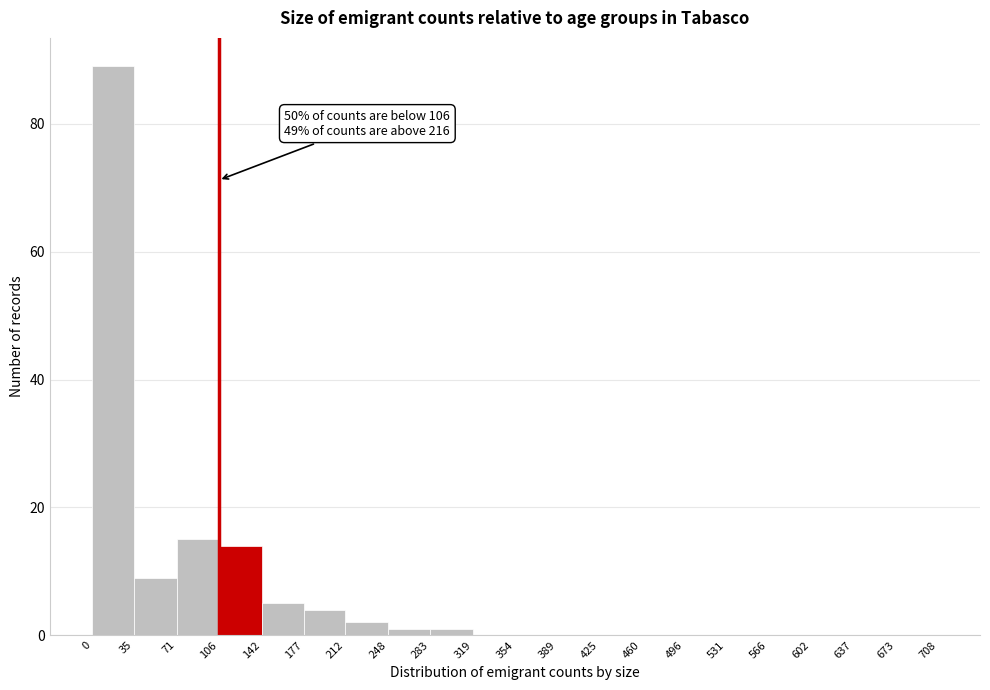

Over which range of the x-axis is the bar tallest?

0 to 35